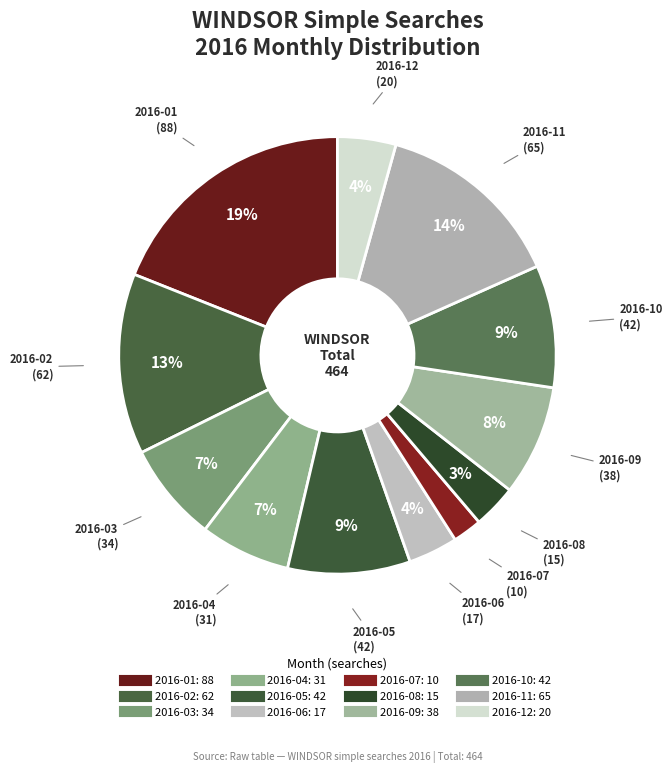

What is the change in value from 2016-01 to 2016-06?

-71